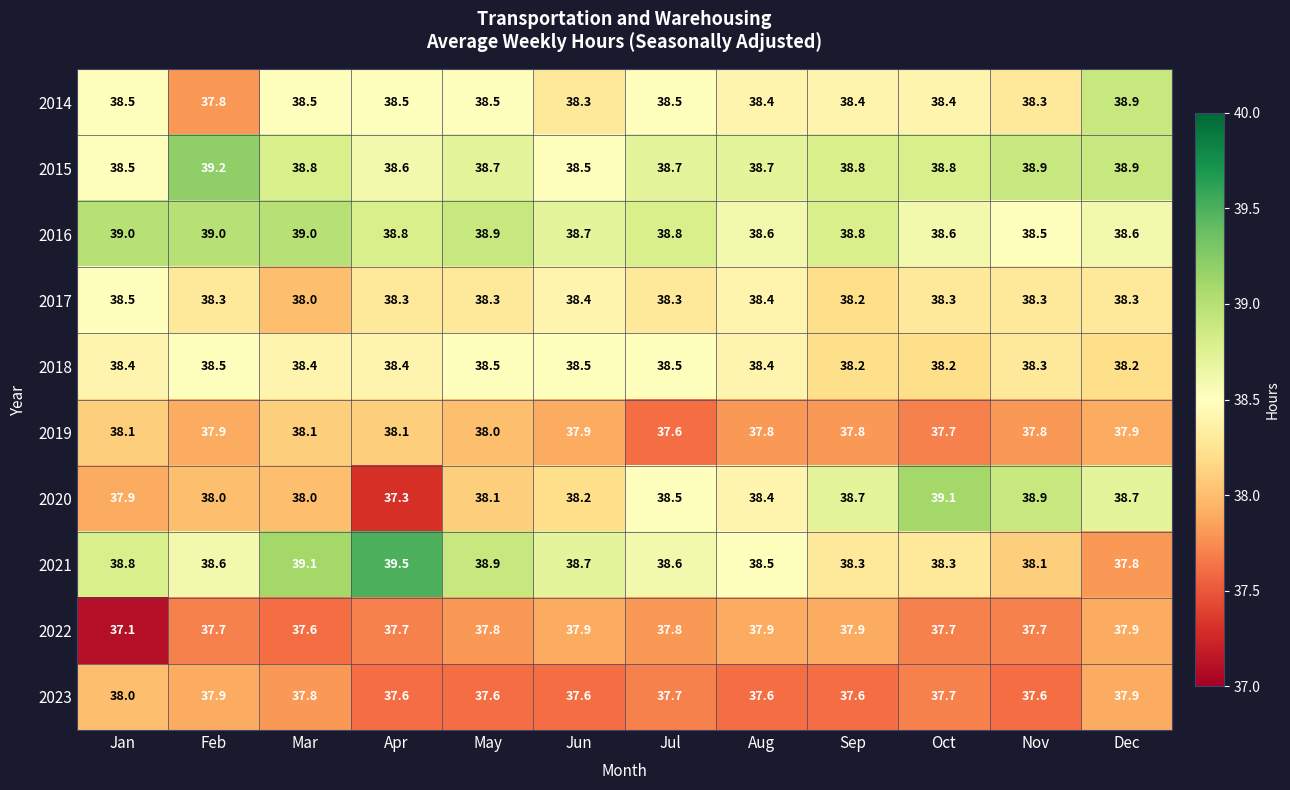

What is the difference between the maximum and minimum values in the 2019 series?

0.5